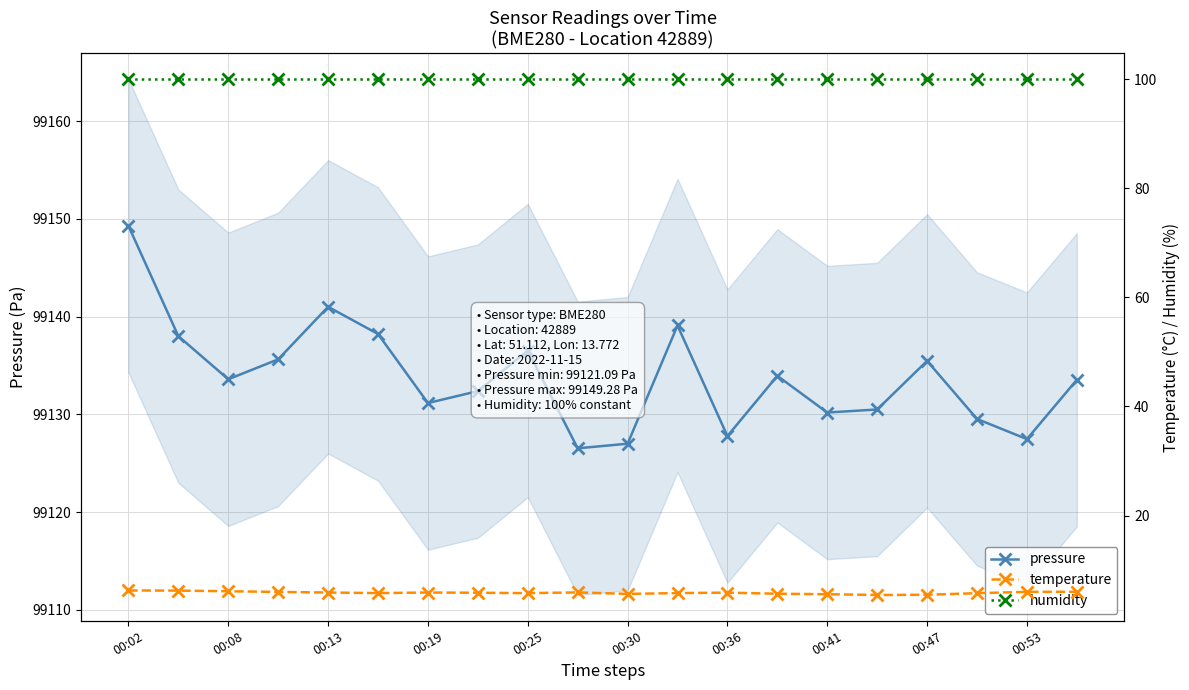

True or false: pressure has more than 1 interior local peaks.

True